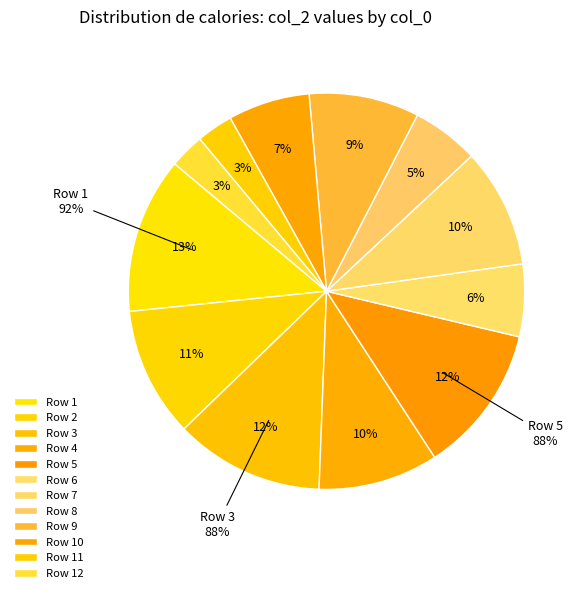

Combined, do 2 and 1 account for over 50%?

No